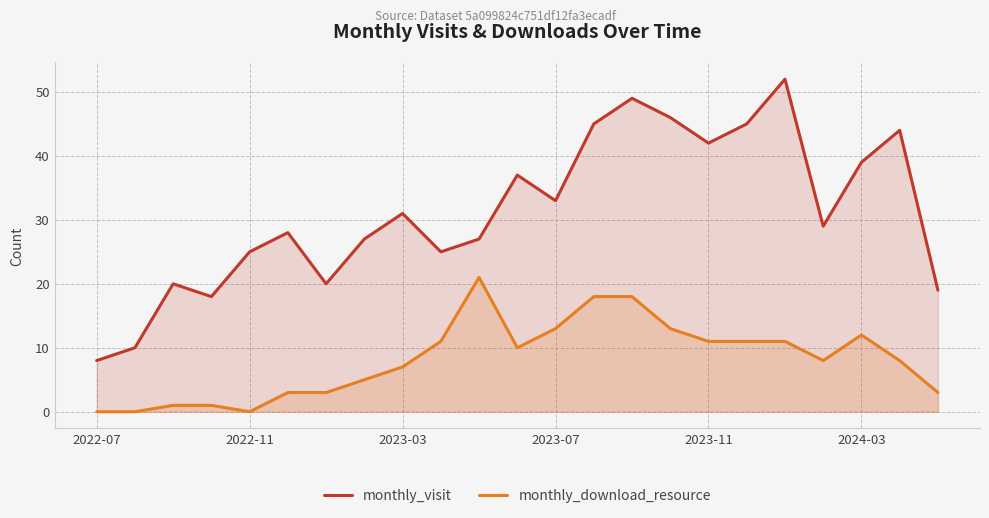

Is the value of monthly_visit at 2023-11 greater than the value of monthly_download_resource at 2023-11?

Yes